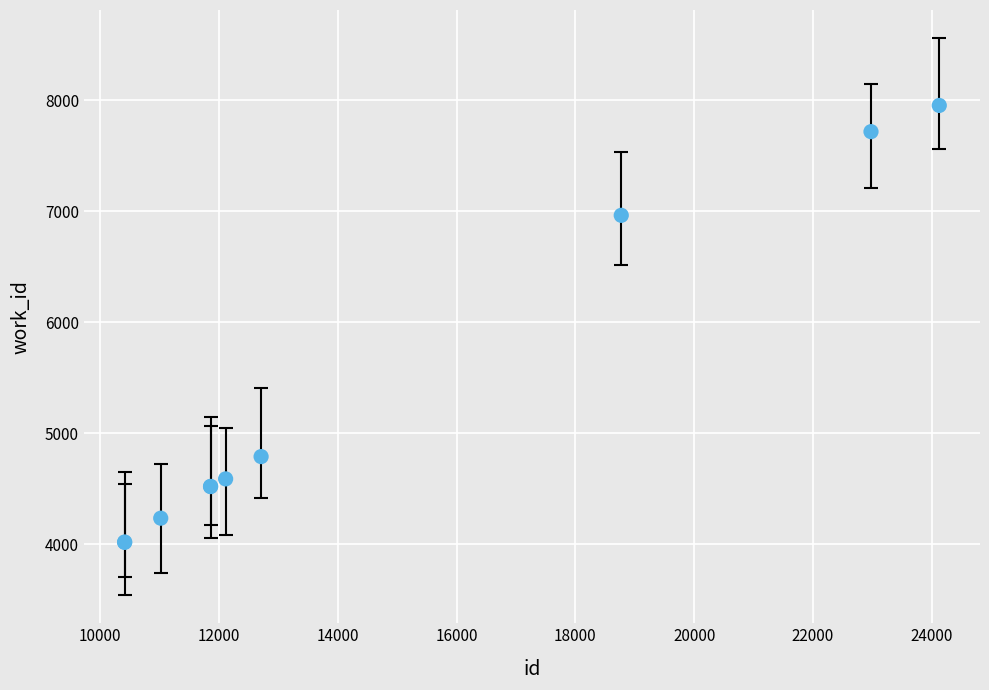

What Y value in the scatter plot is closest to 5985?

6964